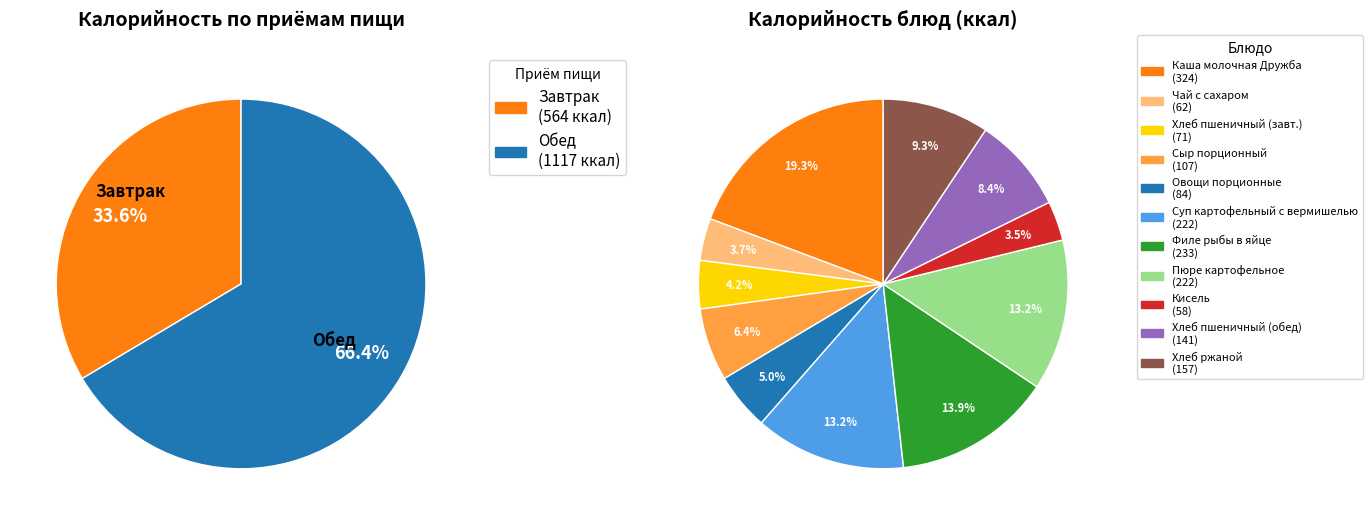

Rank the categories by value from highest to lowest.

Обед, Завтрак